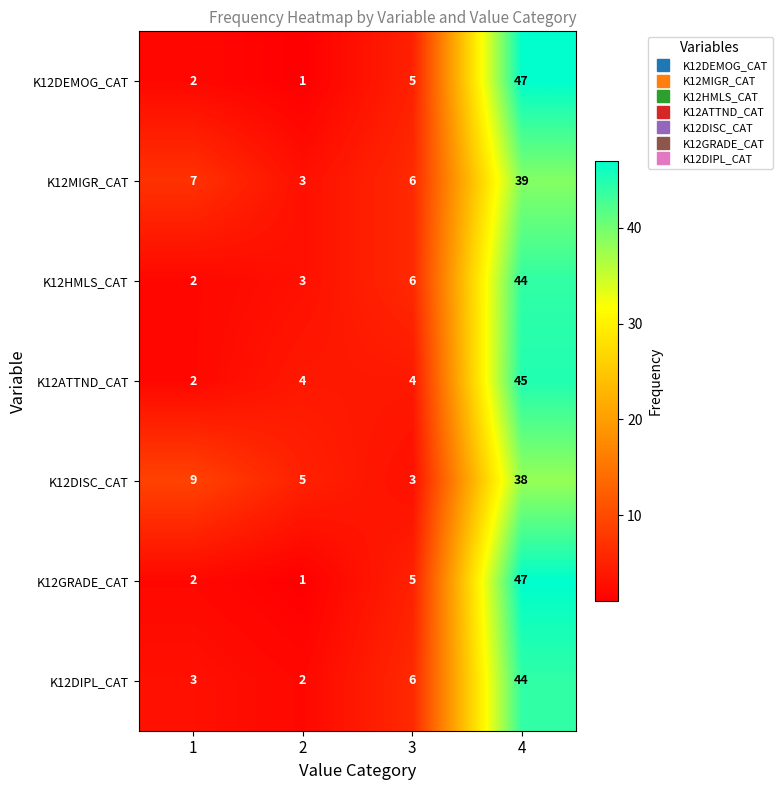

What is the spread (max minus min) of values at 3?

3